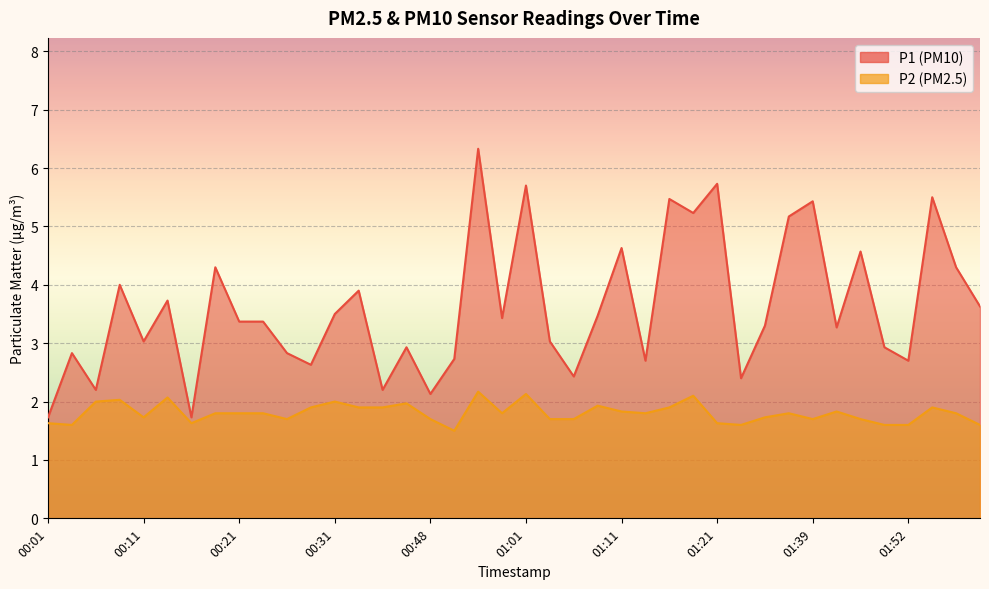

In P2, how many points are lower than both neighbors (excluding endpoints)?

9